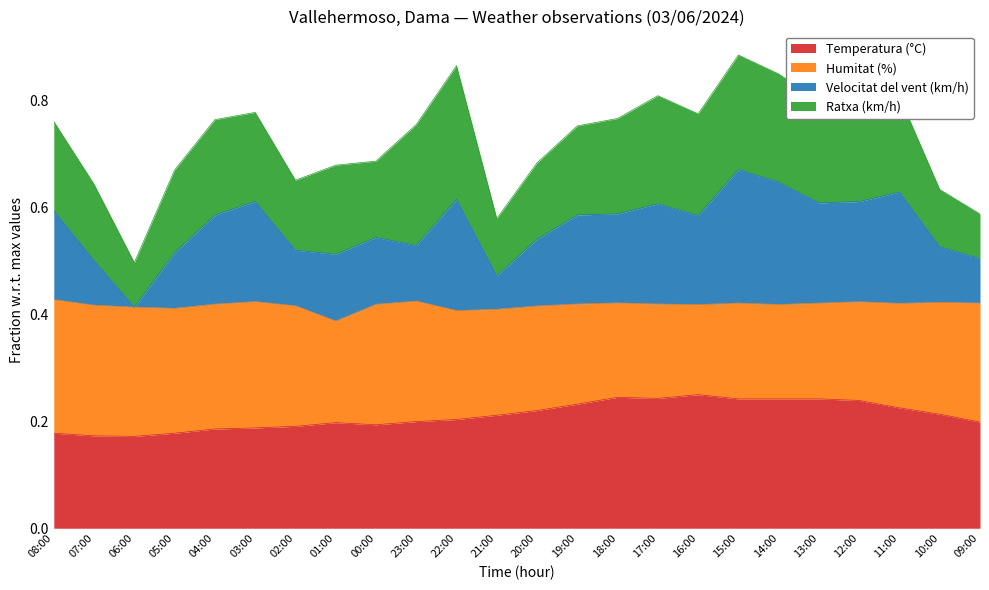

What is the sum of all Temperatura (°C) values?

5.1